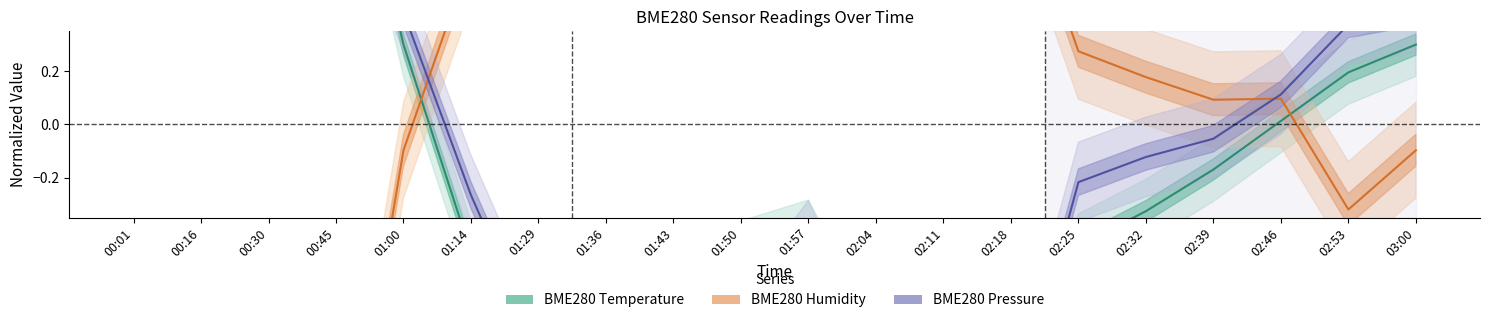

At which category is the sum across all series the highest?

00:01